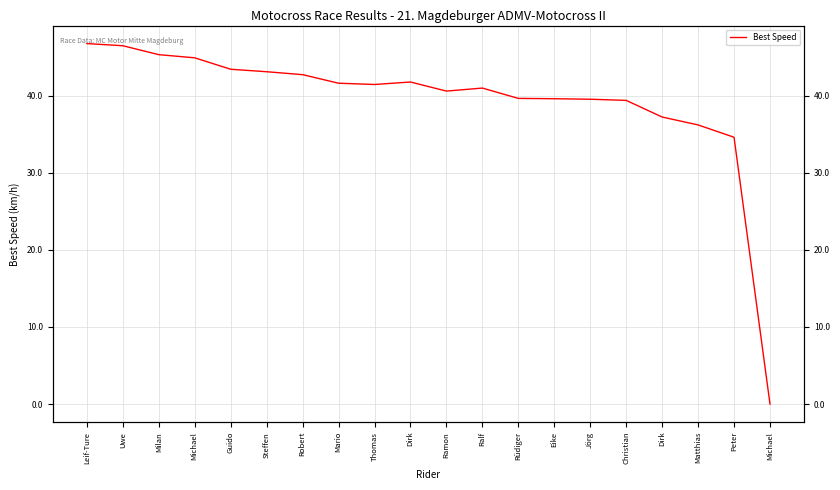

Which has a higher value, Robert or Steffen?

Steffen